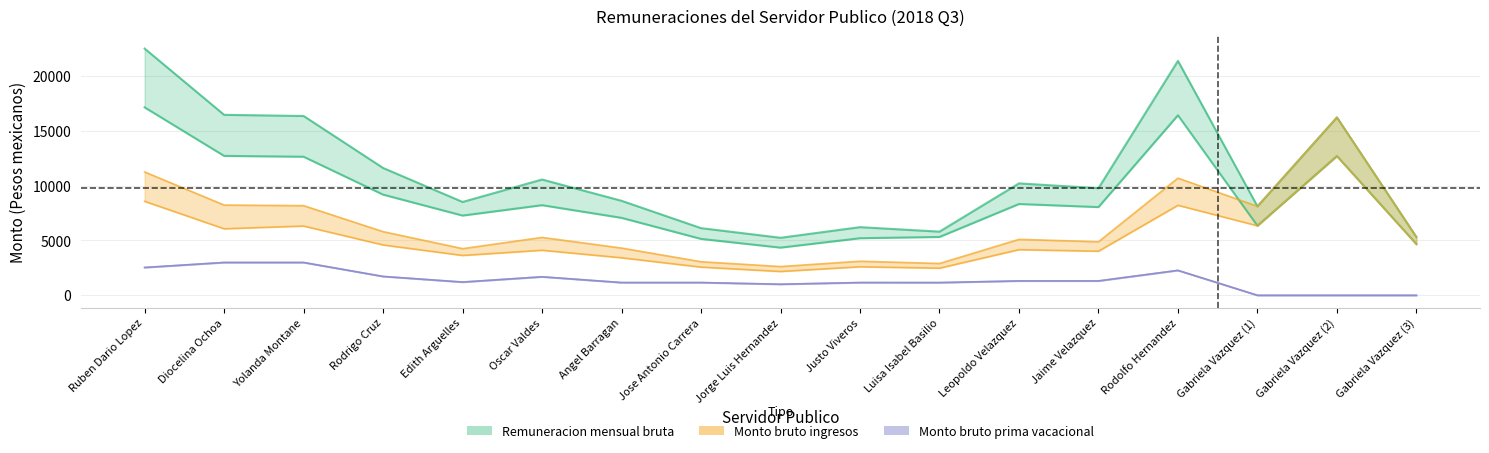

True or false: Monto bruto ingresos and Monto neto ingresos cross at least once.

False